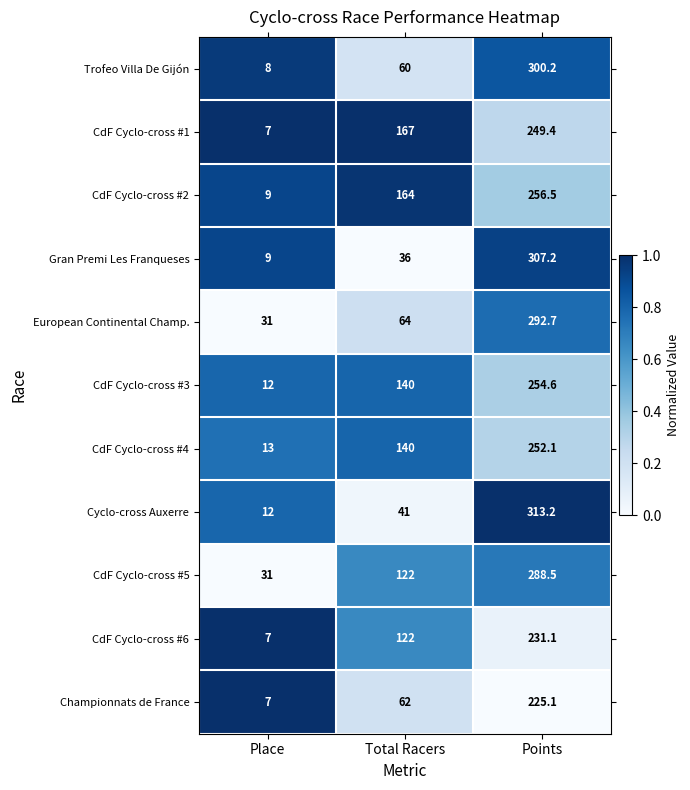

The CdF Cyclo-cross #2 series shows 256.5 at Points. True or false?

True